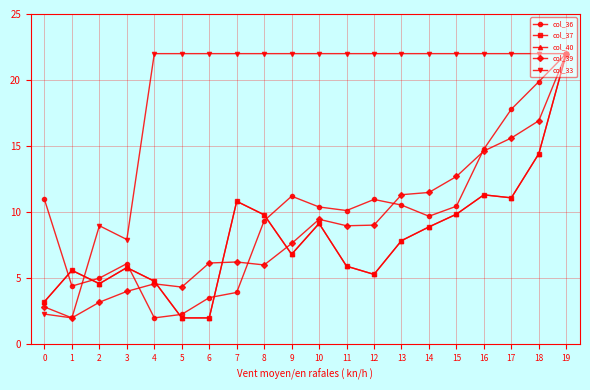

What is the difference between the highest and lowest values at 15?

12.2